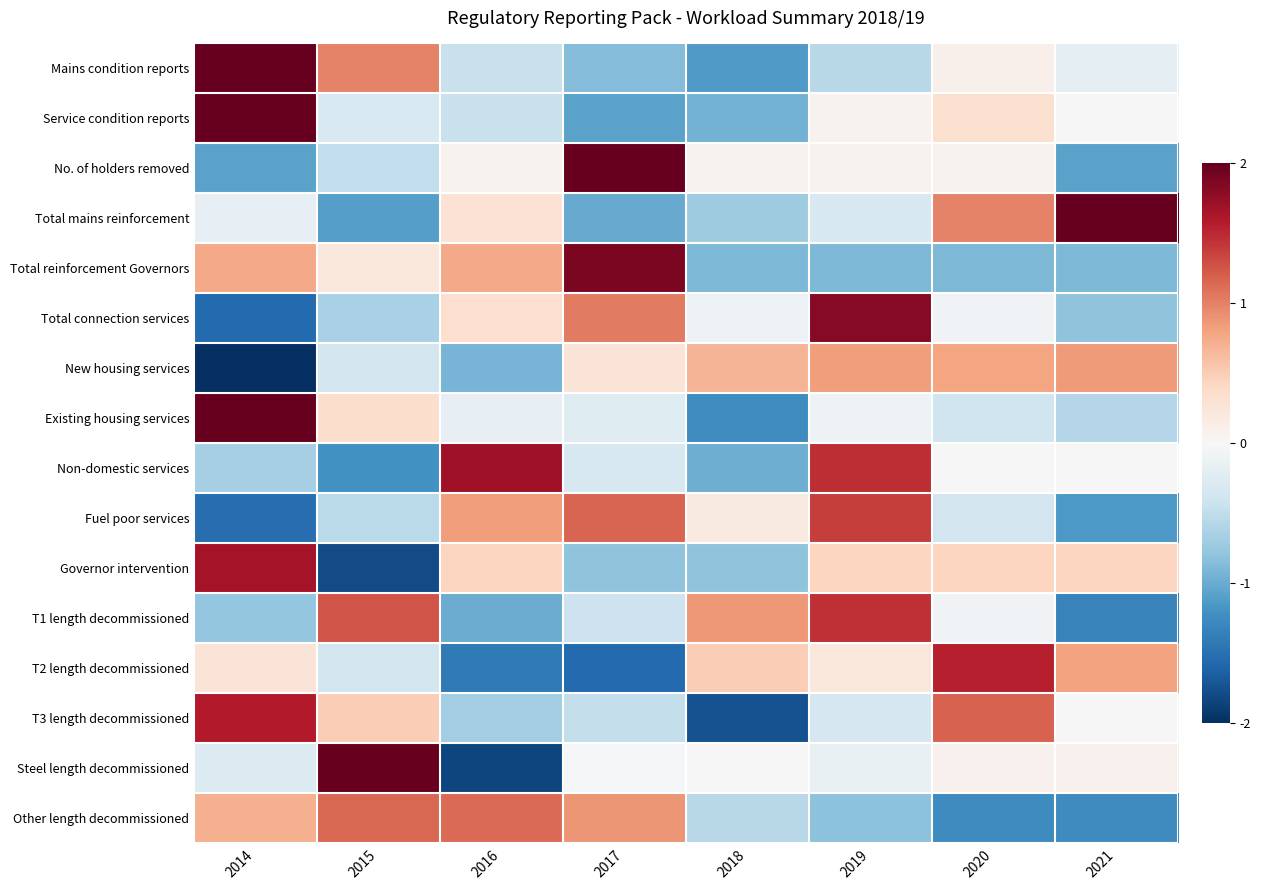

At which category is the sum across all series the highest?

2019